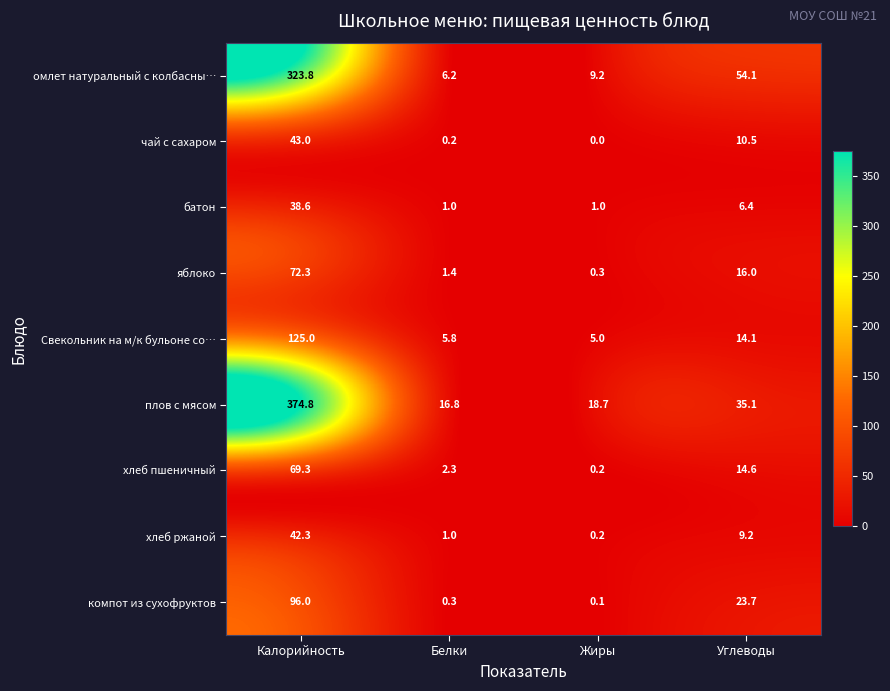

Which label corresponds to the largest value in the chart?

Калорийность